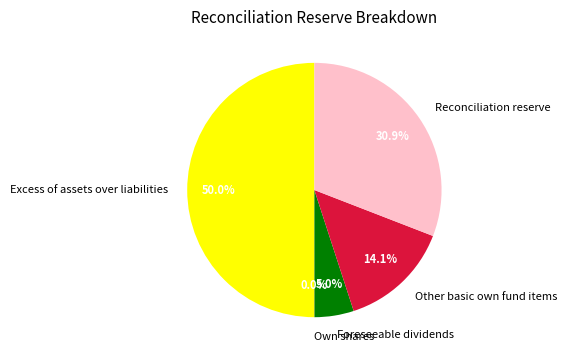

The Foreseeable dividends slice represents 14% of the pie. True or false?

False